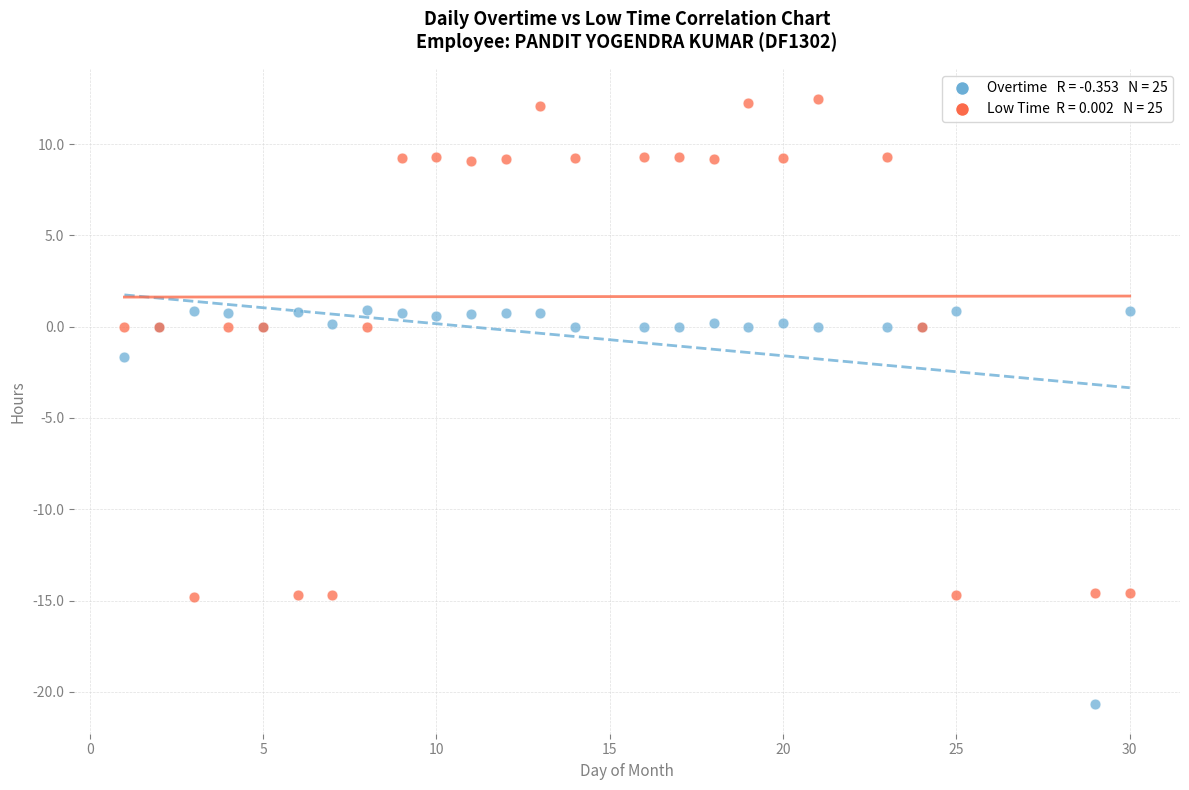

Across all series, what Y value is closest to -4?

-1.6